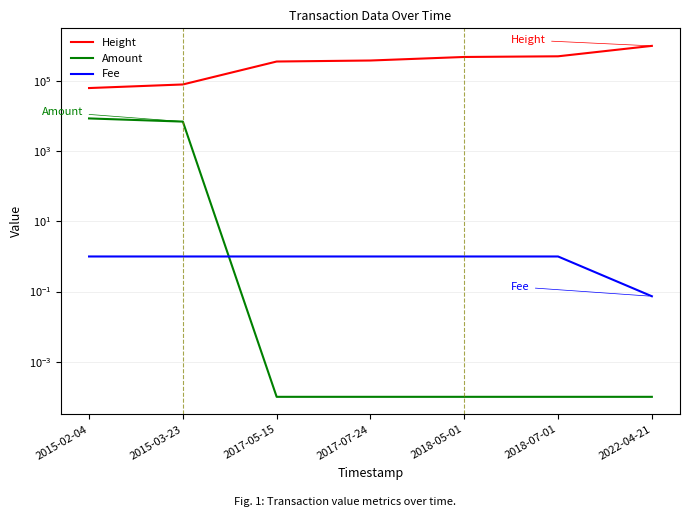

What position from the left is 2018-05-01?

5